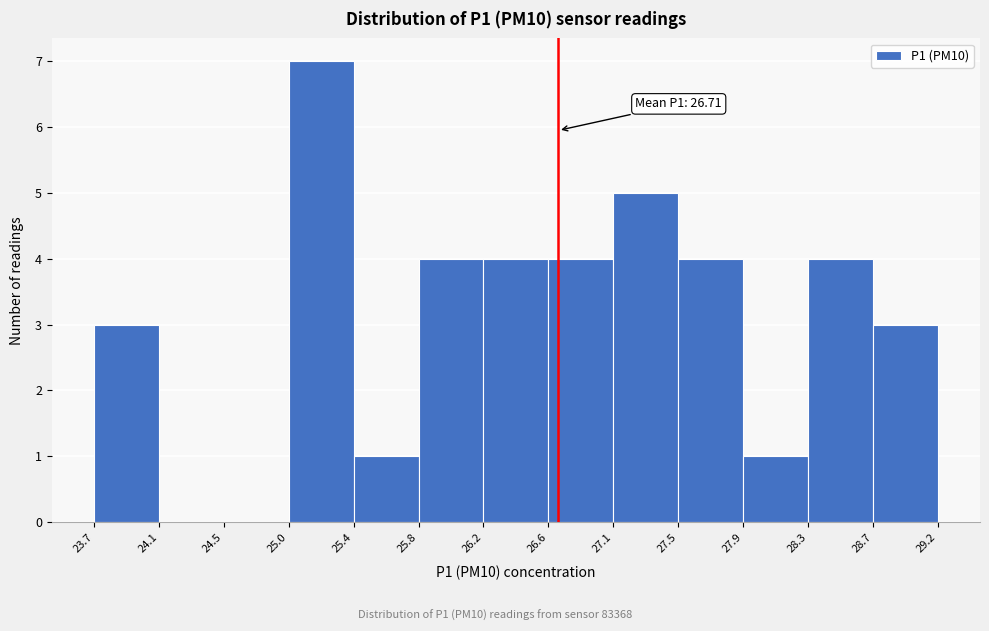

Which range on the x-axis has the tallest bar?

25.0 to 25.4